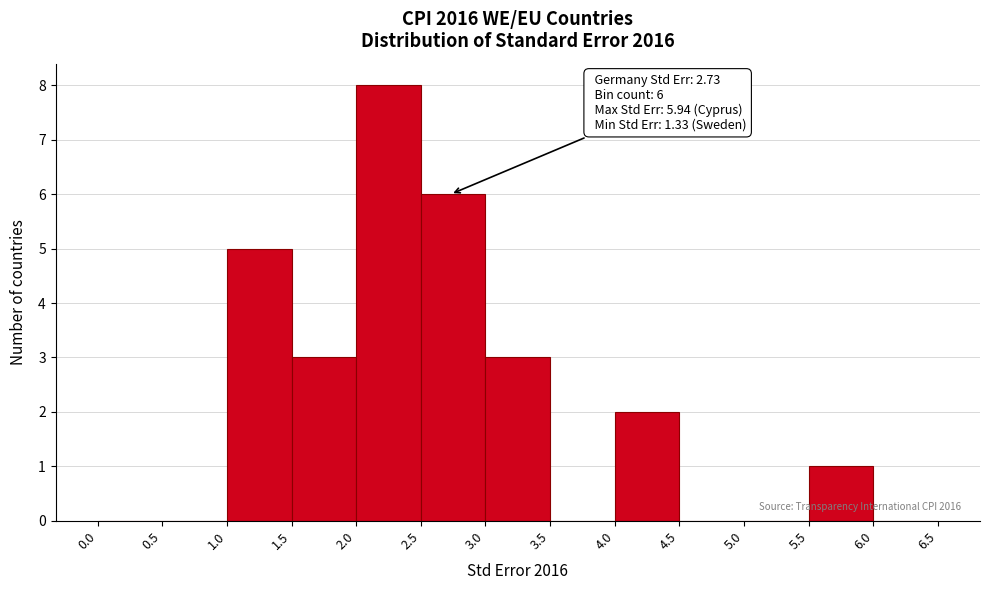

Which range on the x-axis has the tallest bar?

2.0 to 2.5